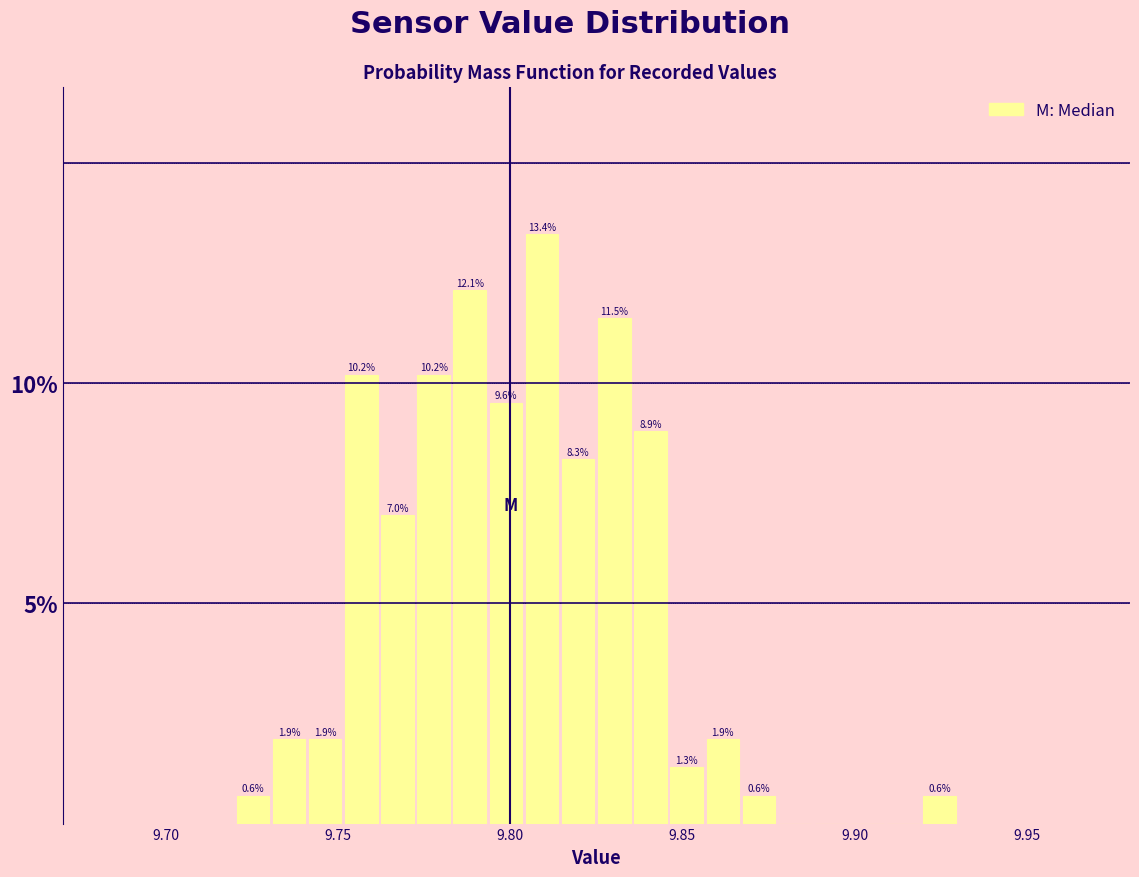

Read against the x-axis, roughly where is the centre of the tallest bar?

9.810